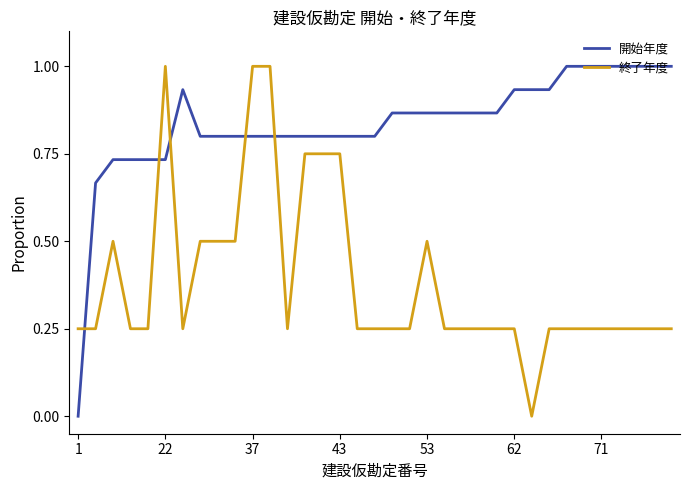

What is the maximum value for 開始年度?

1.0